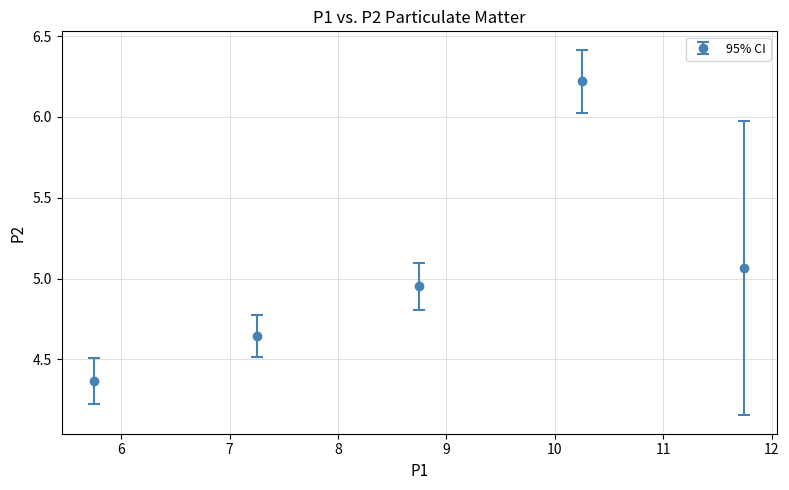

True or false: the data has more than 0 interior local peaks.

True